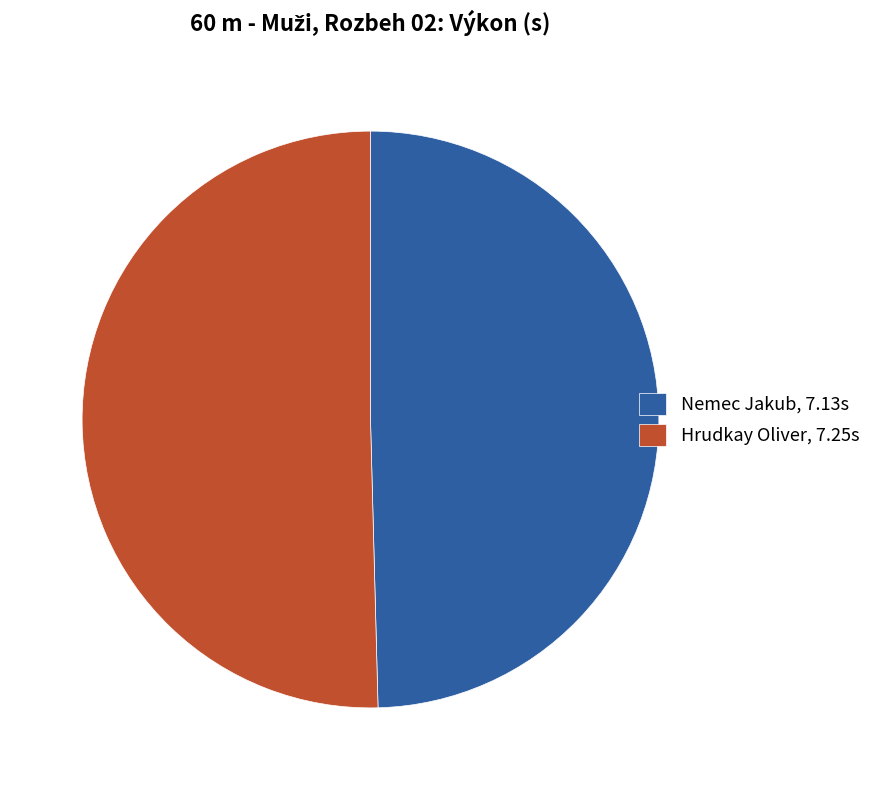

Does Nemec Jakub represent more than half of the total?

No